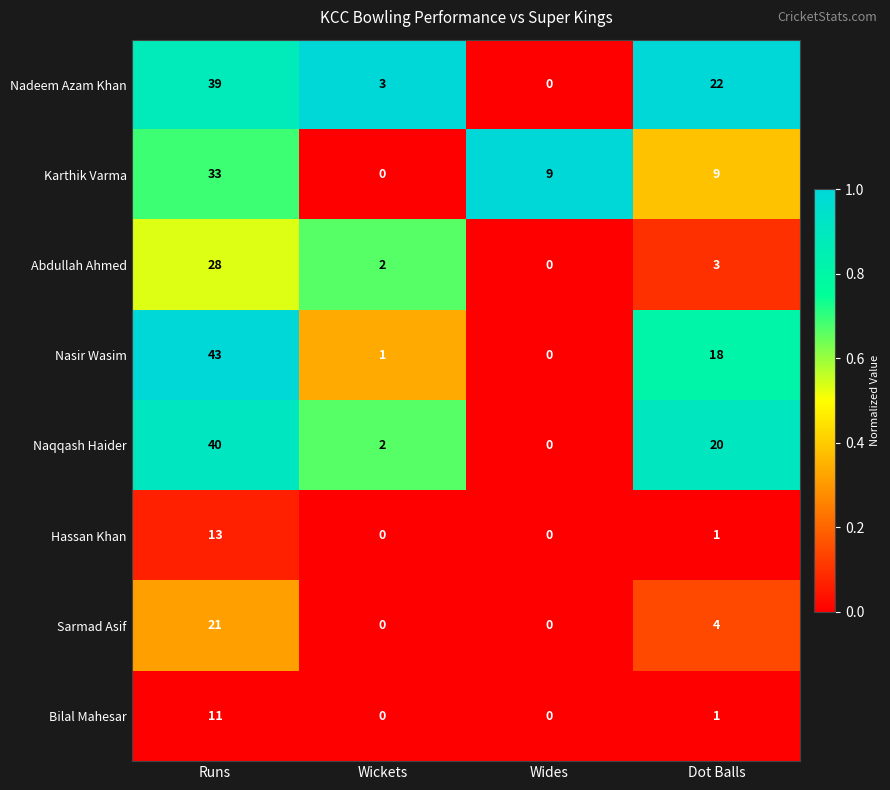

What is the sum of the Bilal Mahesar values at Wides and Runs?

11